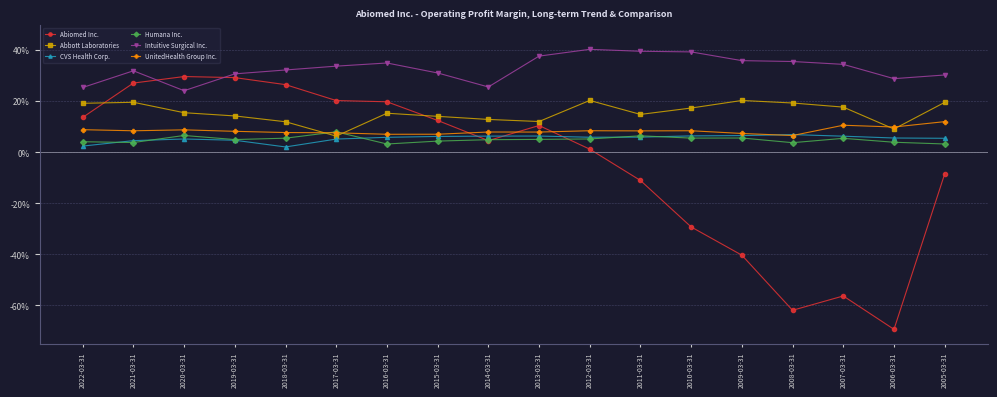

Reading left to right, extract all data points from this chart.

Abiomed Inc.: 0.1	0.3	0.3	0.3	0.3	0.2	0.2	0.1	0.0	0.1	0.0	-0.1	-0.3	-0.4	-0.6	-0.6	-0.7	-0.1
Abbott Laboratories: 0.2	0.2	0.2	0.1	0.1	0.1	0.2	0.1	0.1	0.1	0.2	0.1	0.2	0.2	0.2	0.2	0.1	0.2
CVS Health Corp.: 0.0	0.0	0.1	0.0	0.0	0.1	0.1	0.1	0.1	0.1	0.1	0.1	0.1	0.1	0.1	0.1	0.1	0.1
Humana Inc.: 0.0	0.0	0.1	0.0	0.1	0.1	0.0	0.0	0.0	0.1	0.1	0.1	0.1	0.1	0.0	0.1	0.0	0.0
Intuitive Surgical Inc.: 0.3	0.3	0.2	0.3	0.3	0.3	0.3	0.3	0.3	0.4	0.4	0.4	0.4	0.4	0.4	0.3	0.3	0.3
UnitedHealth Group Inc.: 0.1	0.1	0.1	0.1	0.1	0.1	0.1	0.1	0.1	0.1	0.1	0.1	0.1	0.1	0.1	0.1	0.1	0.1